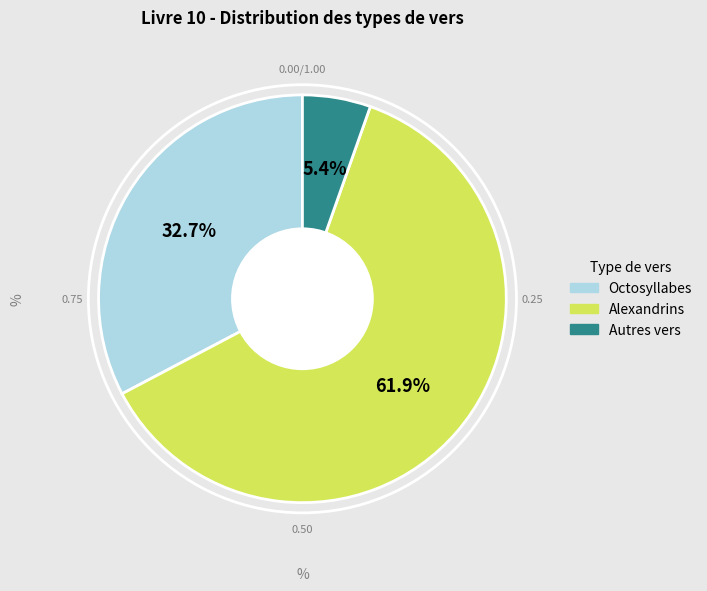

Does Autres vers represent more than half of the total?

No